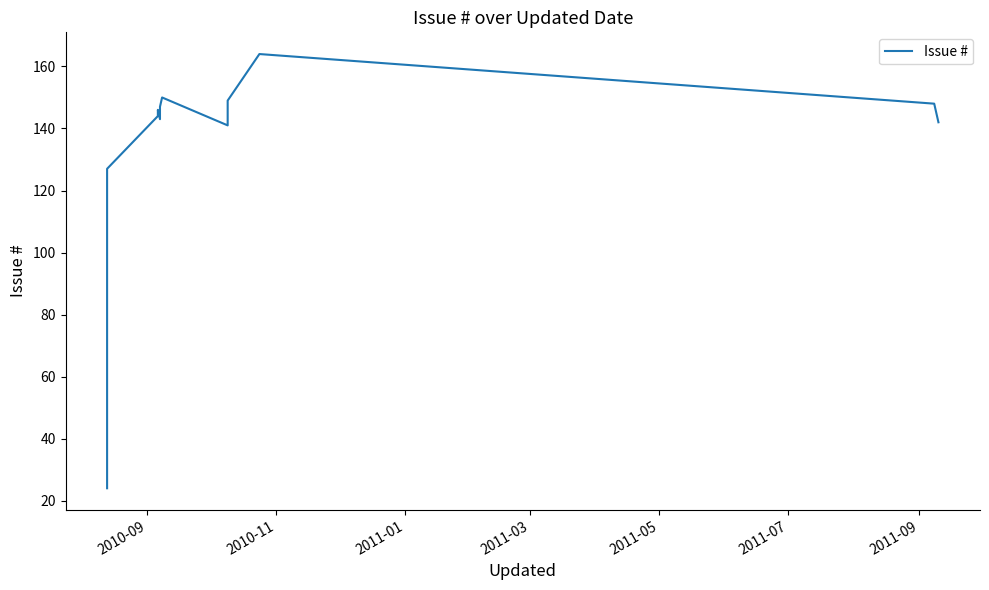

Reading left to right, extract all data points from this chart.

24	127	144	145	146	143	147	150	141	149	164	148	142